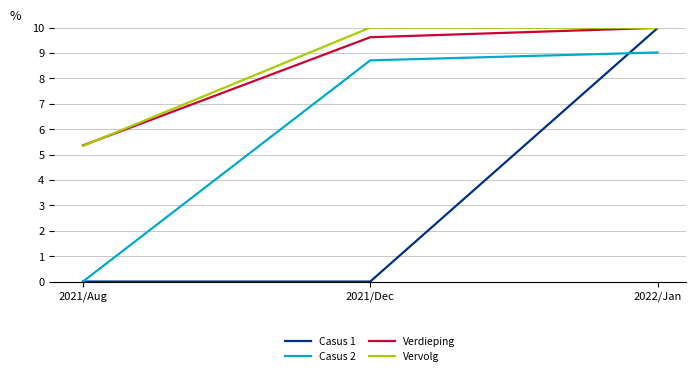

What is the difference between the maximum and minimum values in the Verdieping series?

4.6